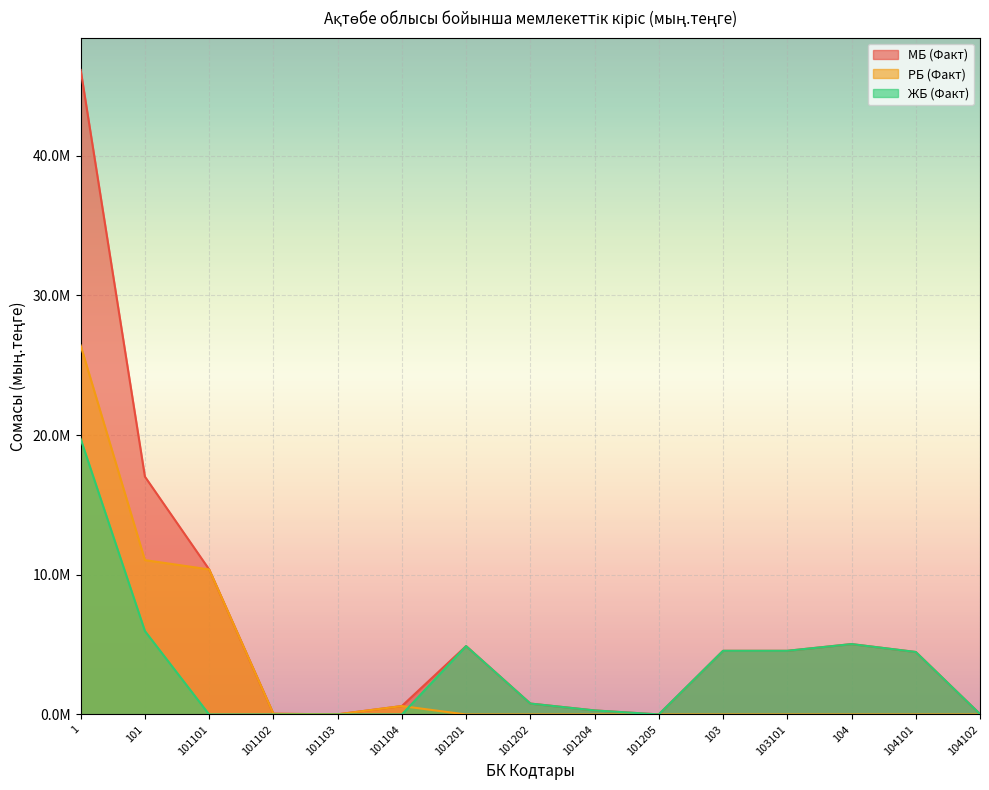

Reading left to right, list all the values displayed in this chart.

МБ (Факт): 1=46151423	101=17031406	101101=10386327	101102=53016	101103=11479	101104=603906	101201=4897304	101202=783040	101204=290946	101205=5389	103=4559335	103101=4559335	104=5040890	104101=4474968	104102=29093
РБ (Факт): 1=26421439	101=11054728	101101=10386327	101102=53016	101103=11479	101104=603906	101201=0	101202=0	101204=0	101205=0	103=0	103101=0	104=0	104101=0	104102=0
ЖБ (Факт): 1=19729984	101=5976678	101101=0	101102=0	101103=0	101104=0	101201=4897304	101202=783040	101204=290946	101205=5389	103=4559335	103101=4559335	104=5040890	104101=4474968	104102=29093